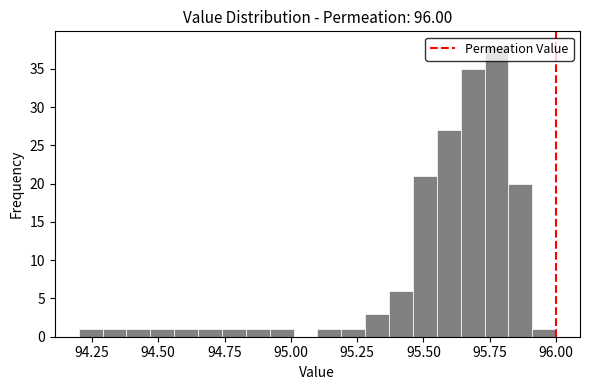

Read against the x-axis, roughly where is the centre of the tallest bar?

95.80